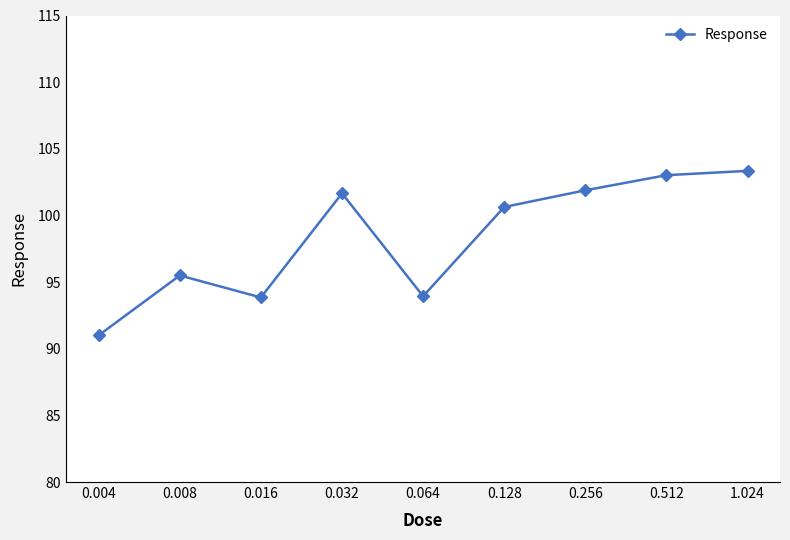

How many interior local valleys (lower than both neighbors) does the data have?

2